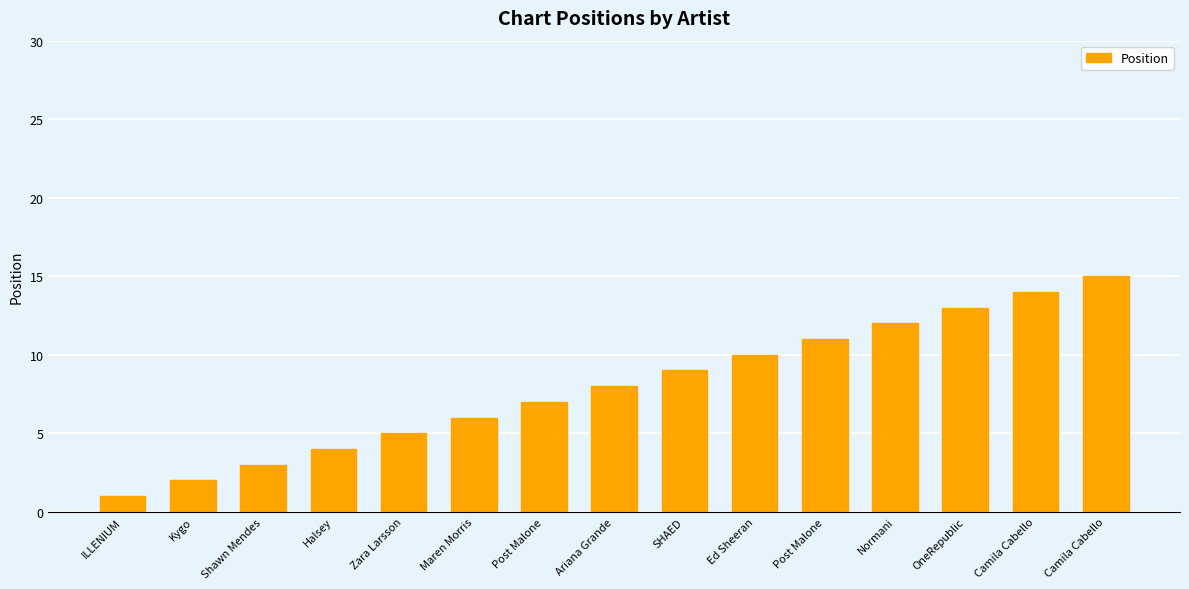

Are the bars horizontal?

No